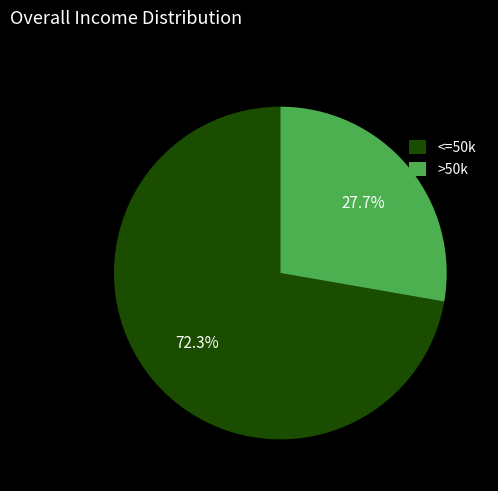

Does <=50k represent more than half of the total?

Yes